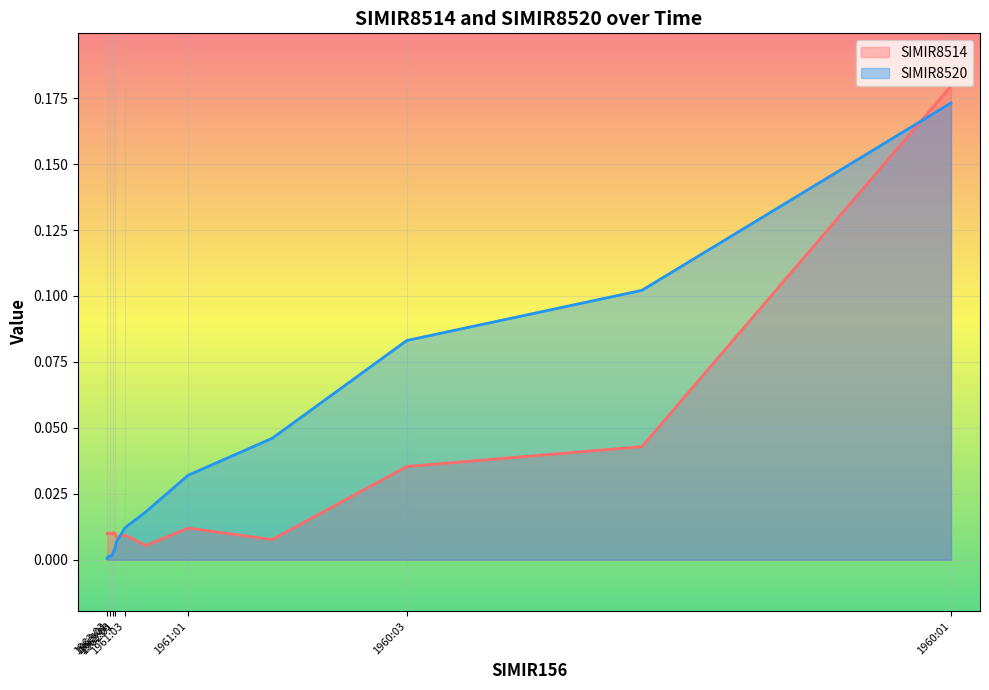

Which label corresponds to the smallest value in the chart?

1963:04